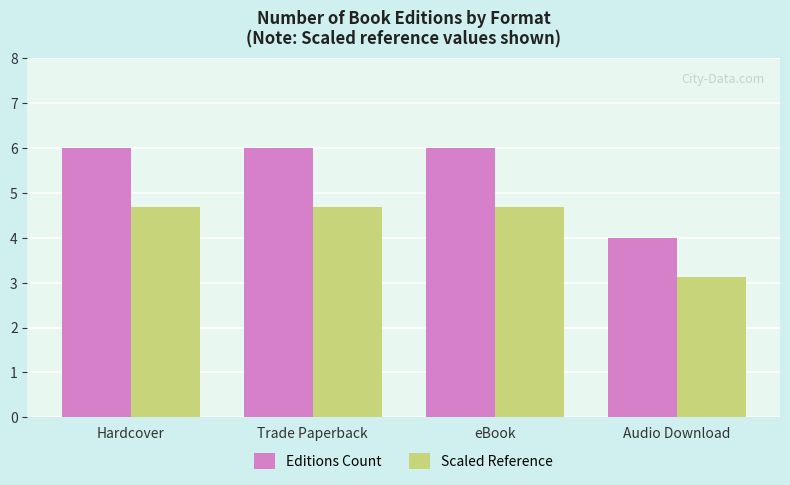

The Scaled Reference series shows 4.7 at eBook. True or false?

True